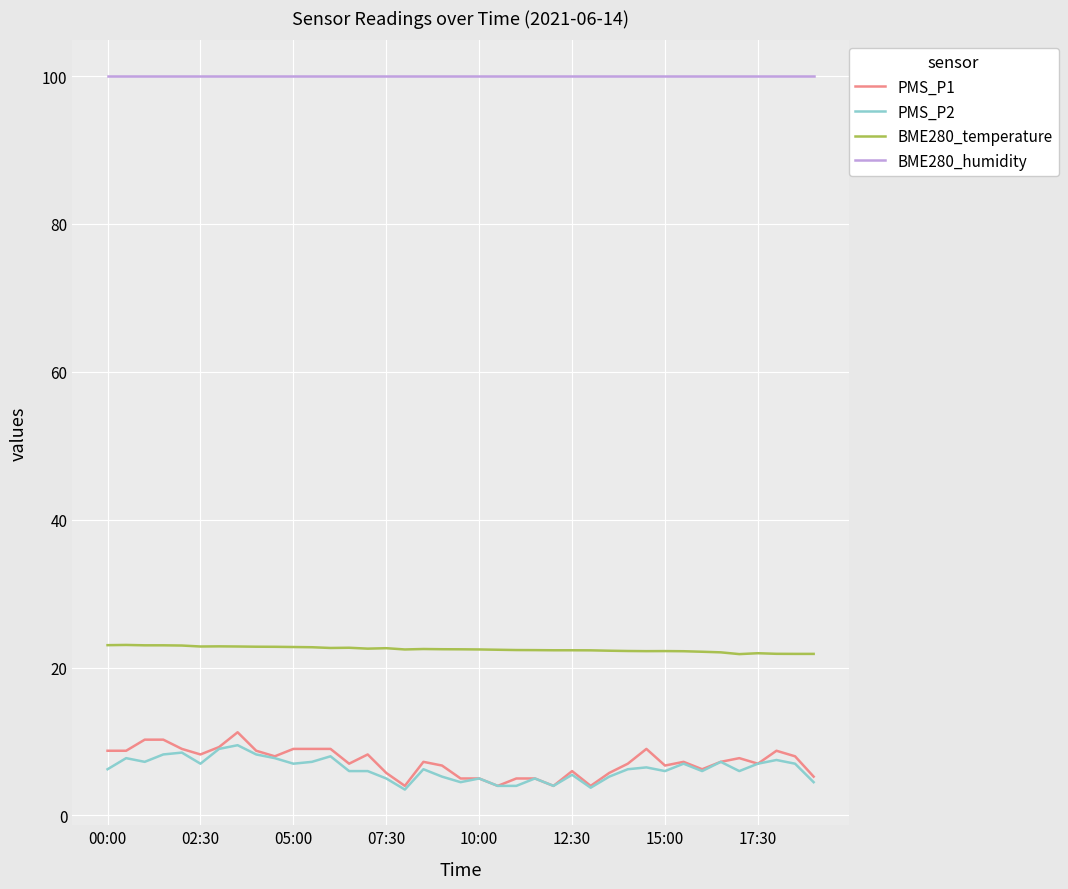

True or false: BME280_temperature and PMS_P1 cross at least once.

False